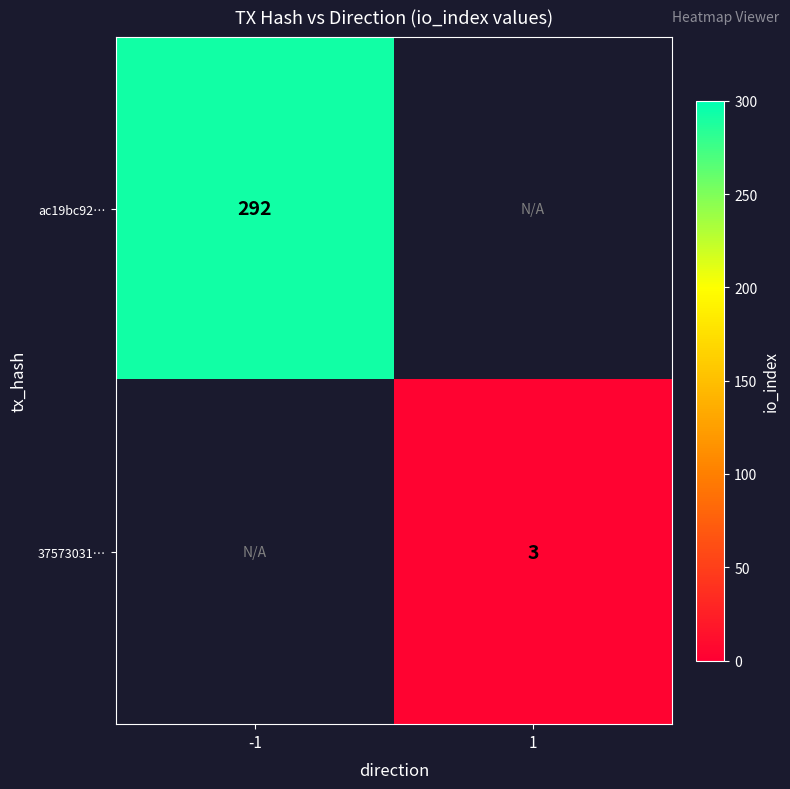

How many series are shown in this chart?

2